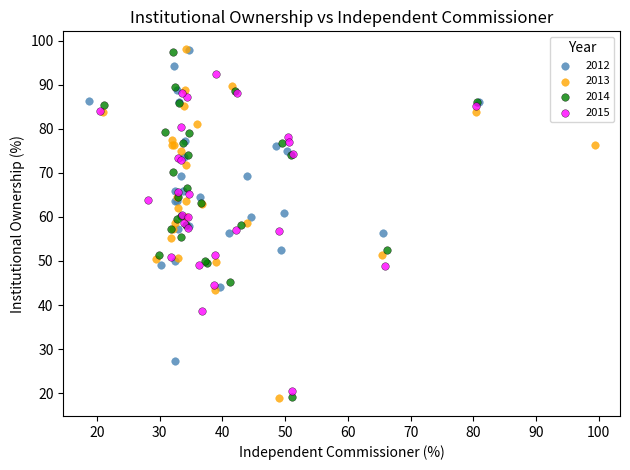

Which series has the widest spread of Y values?

2013